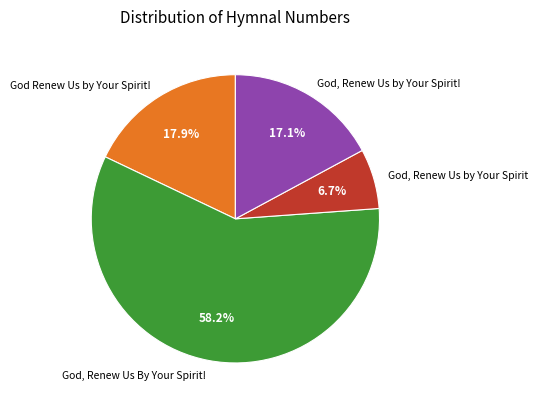

What portion of the pie excludes God Renew Us by Your Spirit!?

82.1%